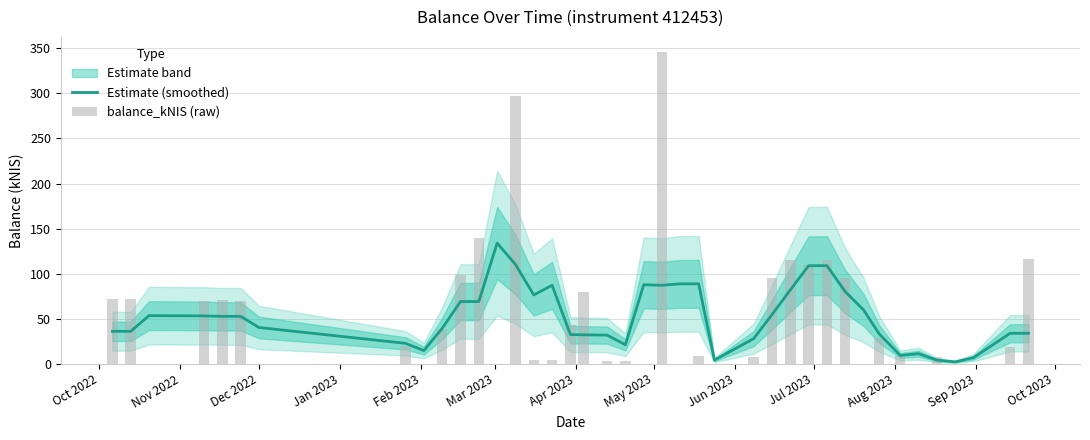

At how many categories does at least one series exceed 104?

8